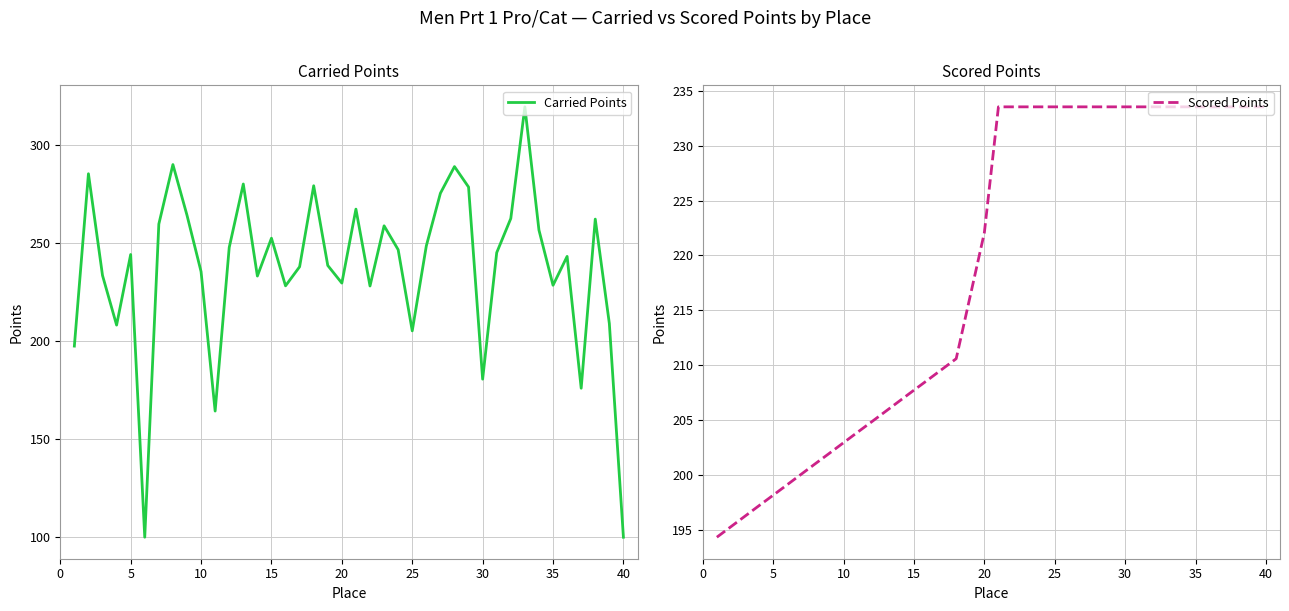

What is the lowest value of the Carried Points series?

100.0